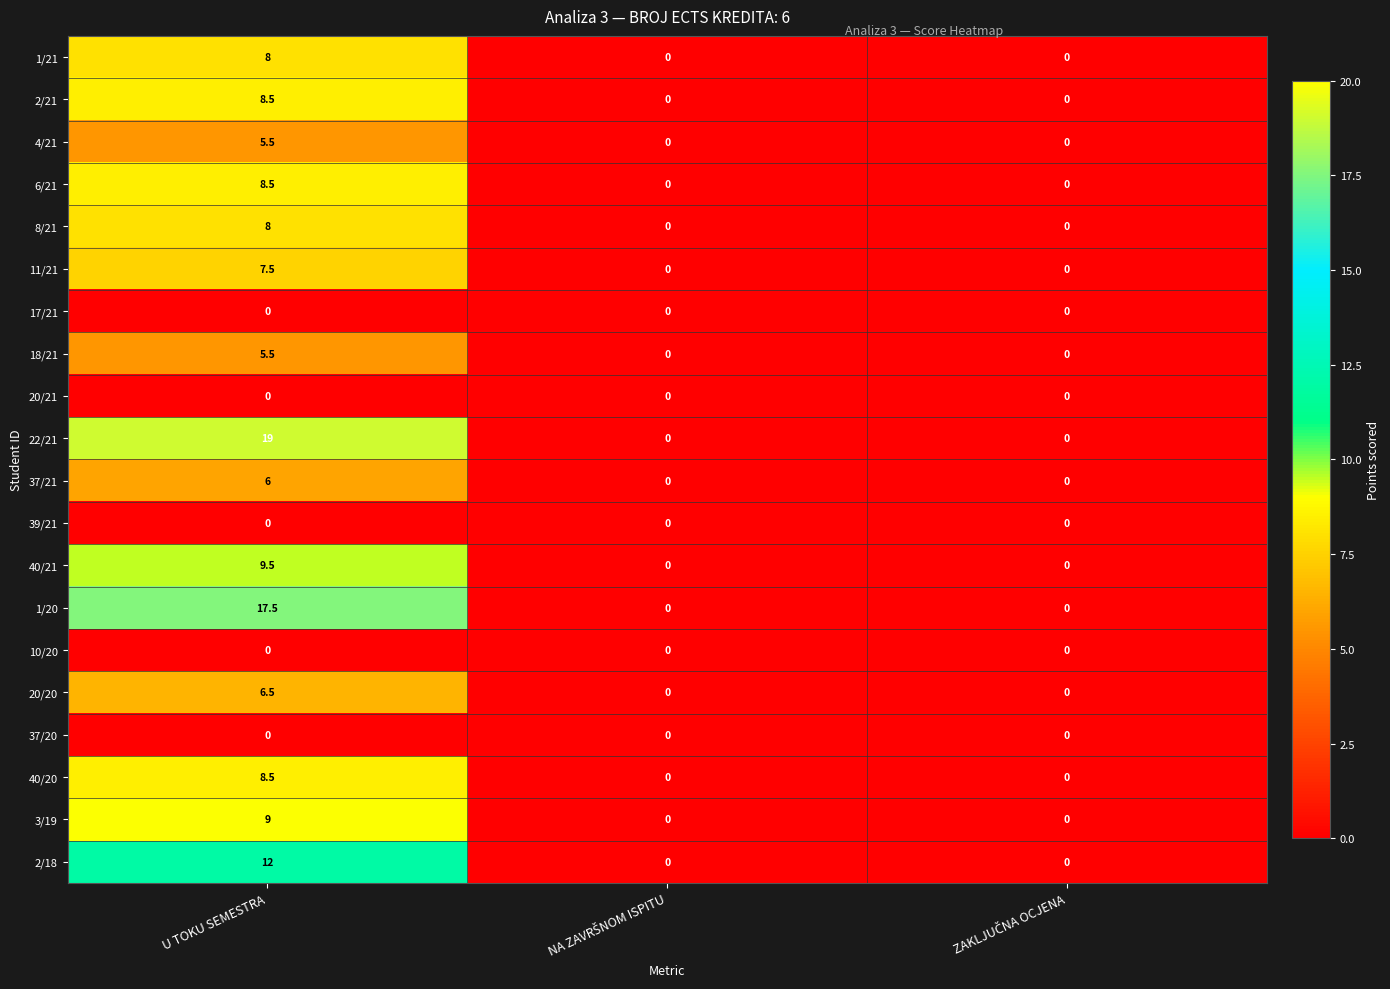

True or false: 11/21 has a value of 10.1 at U TOKU SEMESTRA.

False